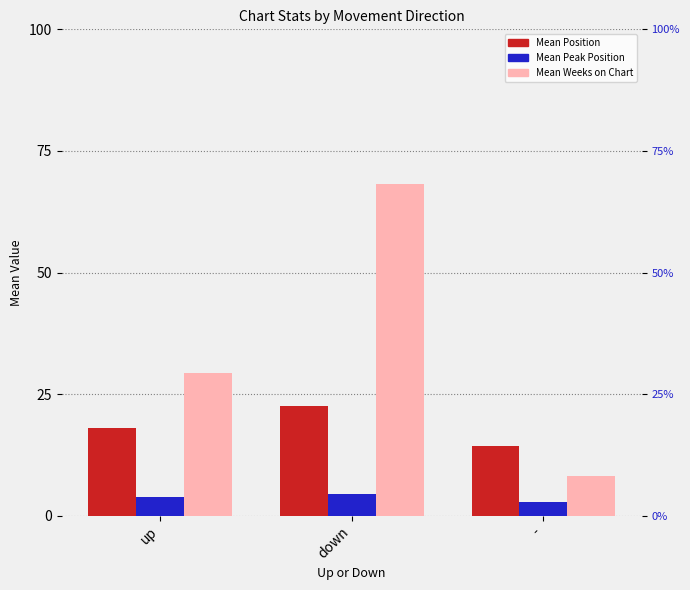

What is the label of the 1st bar from the left?

up